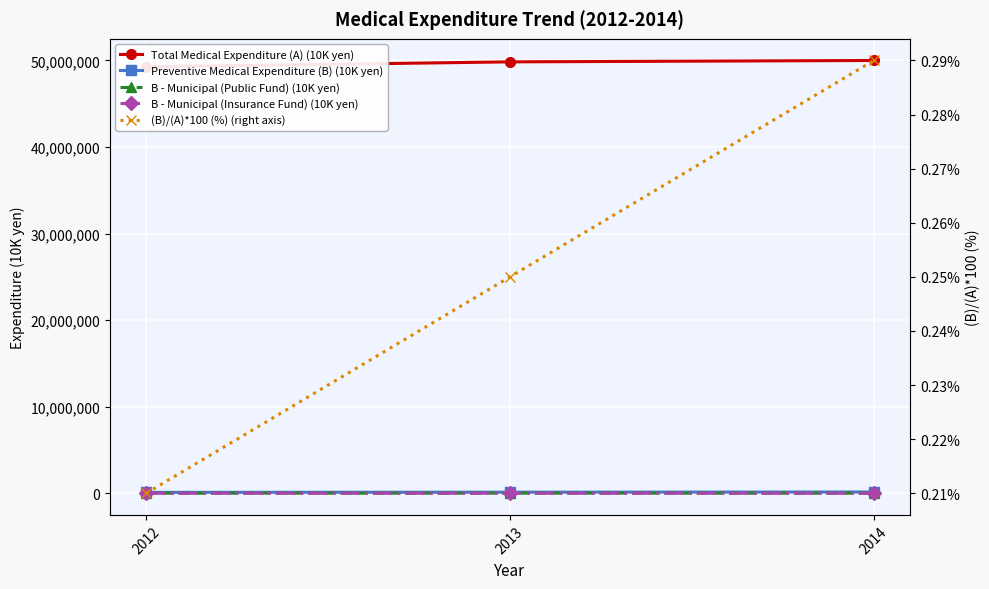

What are all the series names shown in the legend?

Total Medical Expenditure (A) (10K yen), Preventive Medical Expenditure (B) (10K yen), B - Municipal (Public Fund) (10K yen), B - Municipal (Insurance Fund) (10K yen), (B)/(A)*100 (%) (right axis)